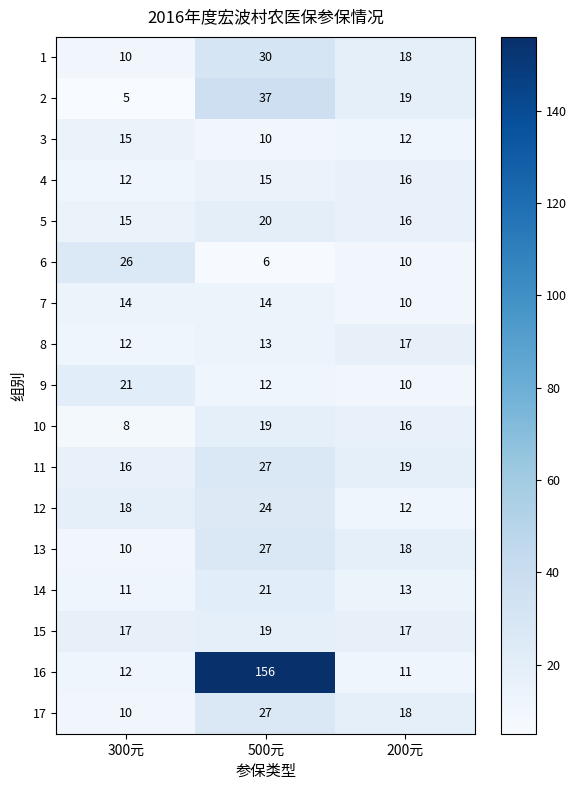

What is the highest value of the 5 series?

20